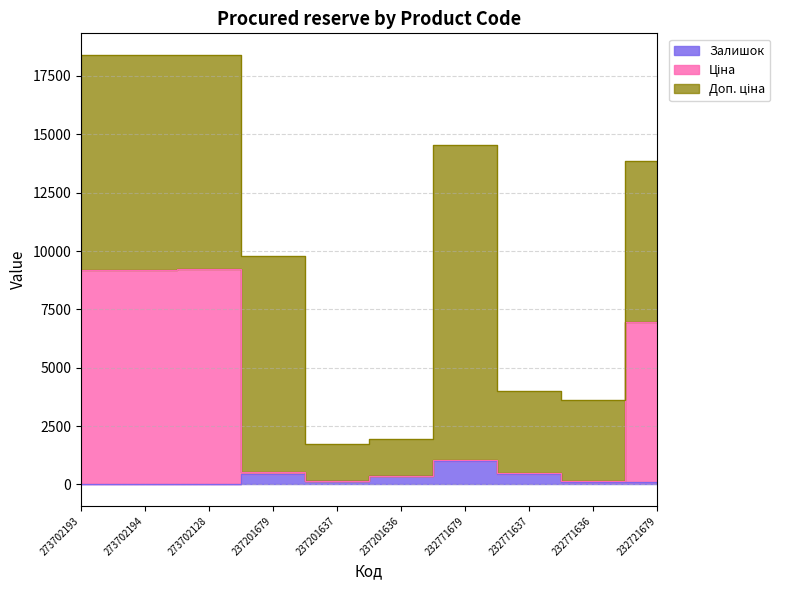

How many categories are shown in the chart?

10